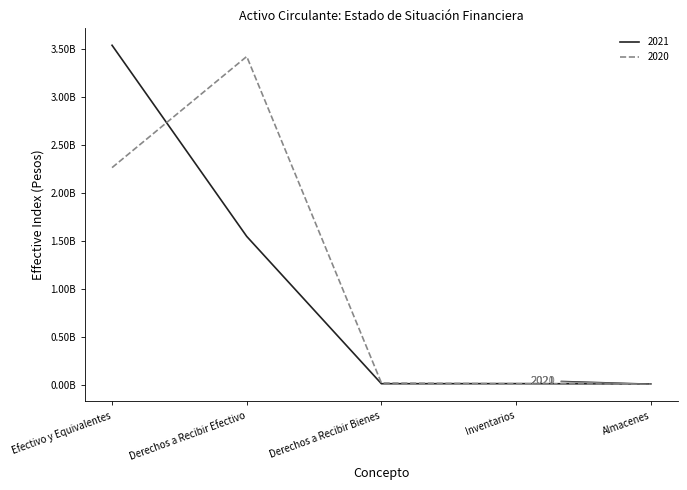

Does the chart have visible grid lines?

No